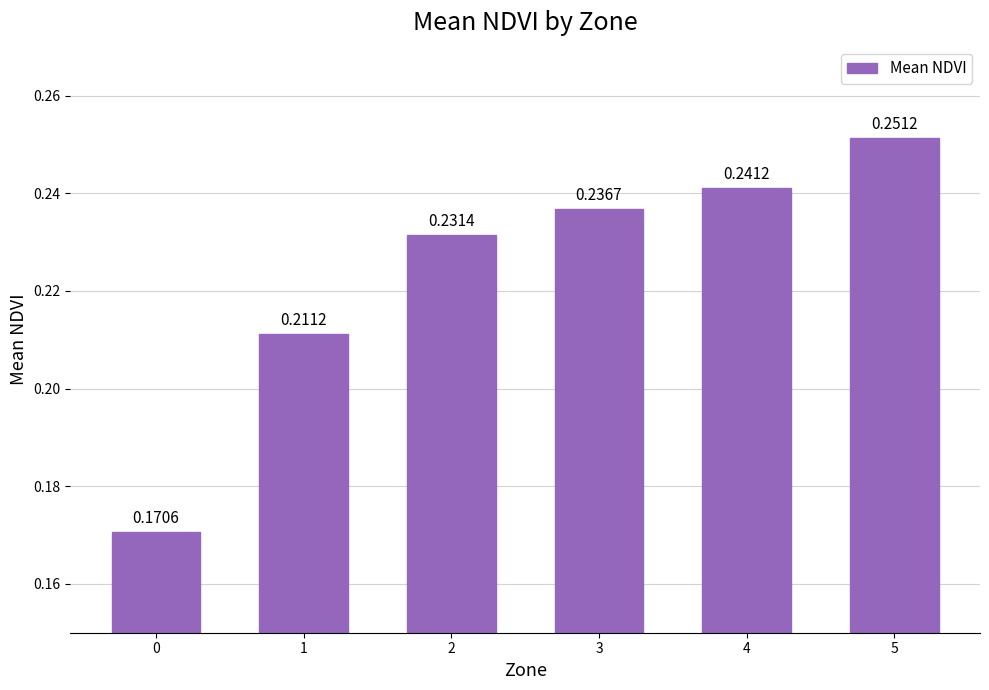

List the labels in order of value, largest first.

5, 4, 3, 2, 1, 0